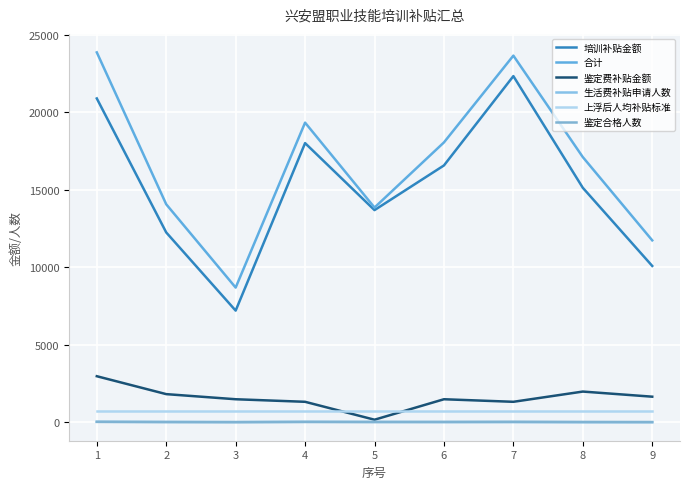

Reading left to right, transcribe all the data shown in this chart.

培训补贴金额: 20880	12240	7200	18000	13680	16560	22320	15120	10080
合计: 23850	14055	8685	19320	13845	18045	23640	17100	11730
鉴定费补贴金额: 2970	1815	1485	1320	165	1485	1320	1980	1650
生活费补贴申请人数: 29	17	10	25	19	12	12	3	5
上浮后人均补贴标准: 720	720	720	720	720	720	720	720	720
鉴定合格人数: 29	17	10	25	19	23	31	21	14